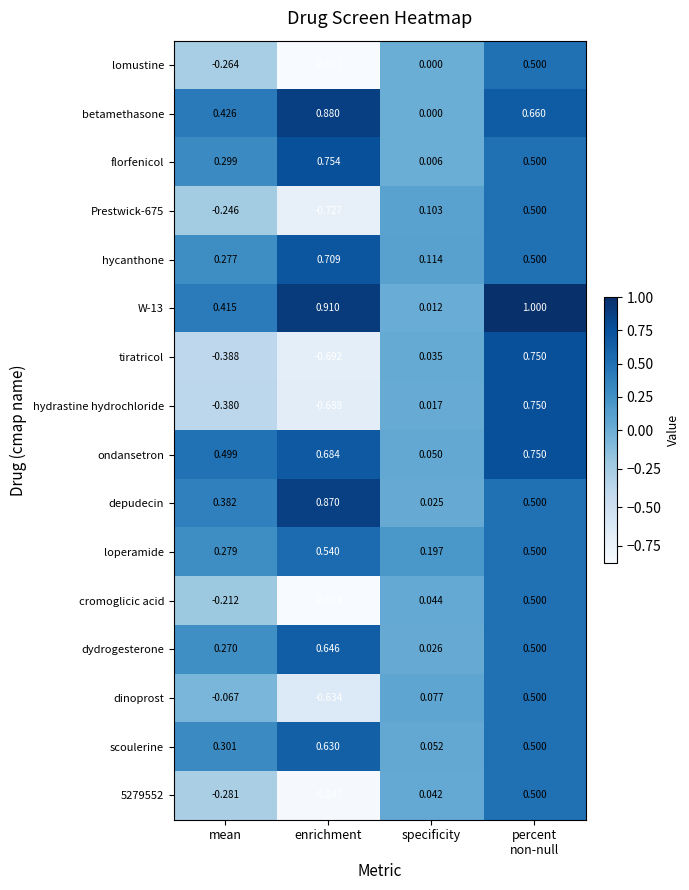

At which category does the chart reach its minimum across all series?

enrichment